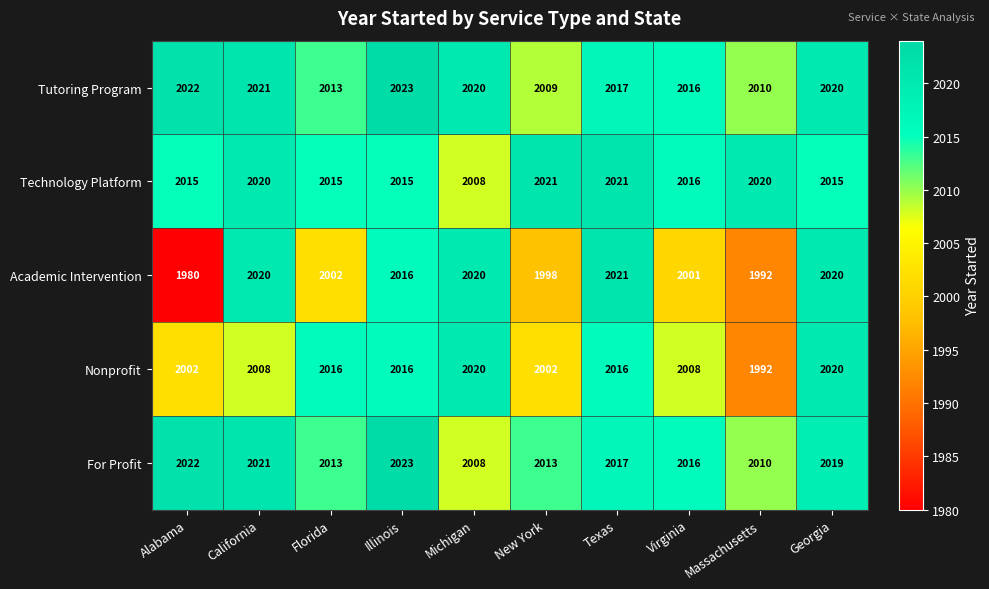

What is the average value of the For Profit series?

2016